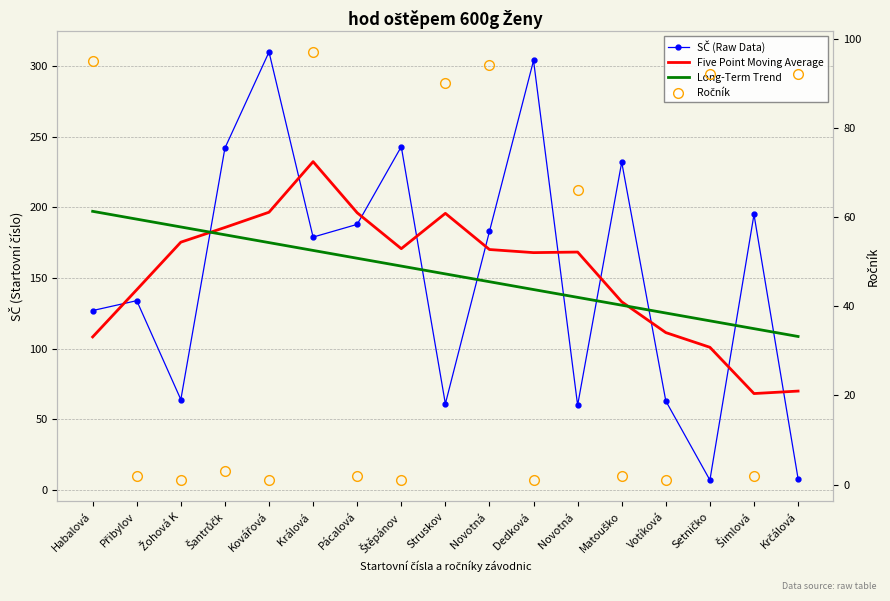

What is the total value across all series at Šimlová ?

379.4